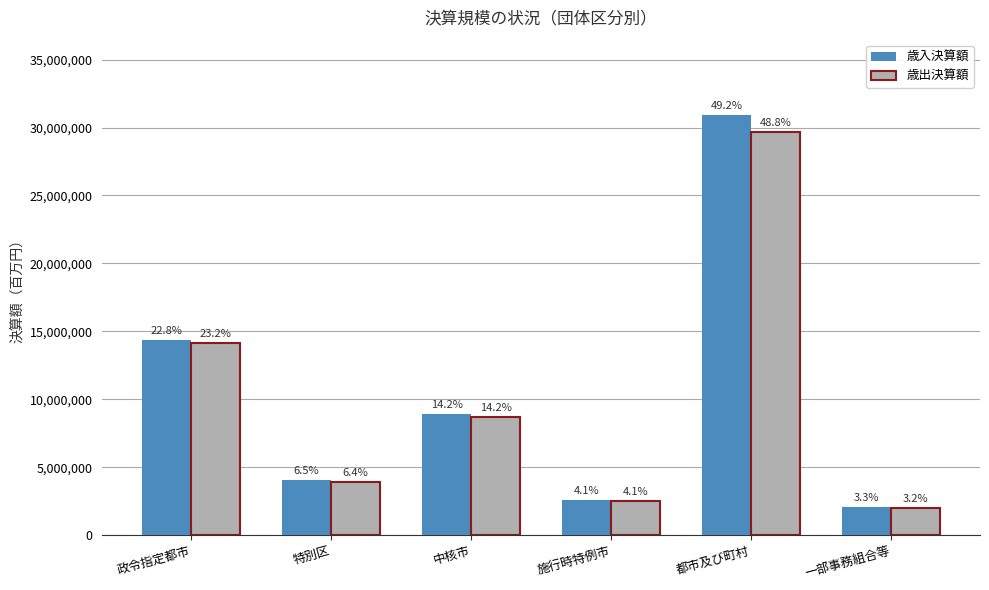

Is the value of 歳入決算額 at 都市及び町村 greater than the value of 歳出決算額 at 一部事務組合等?

Yes